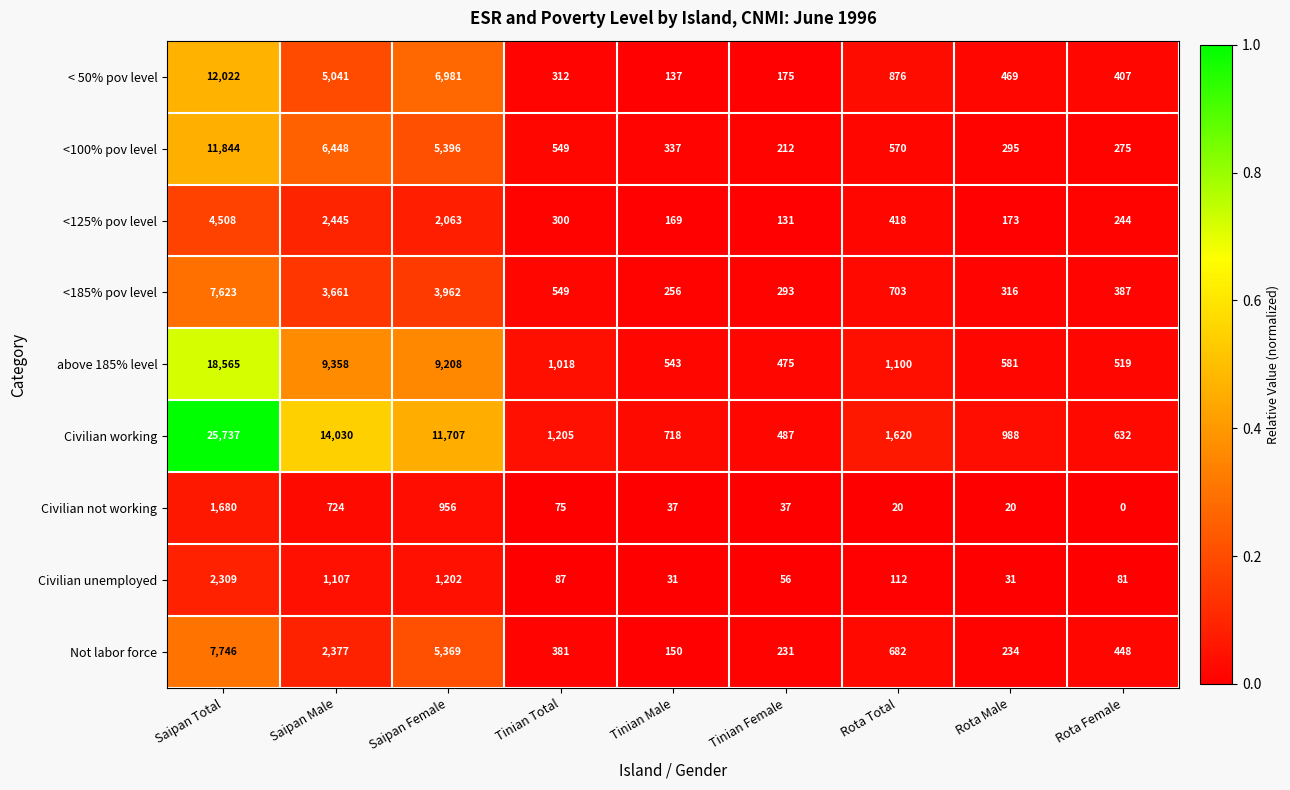

How many data points does each series have?

9